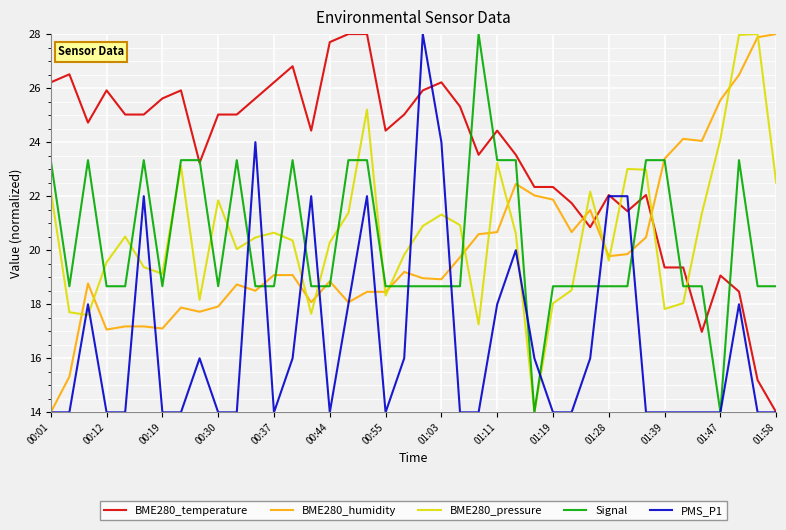

What is the lowest value of the BME280_pressure series?

14.0